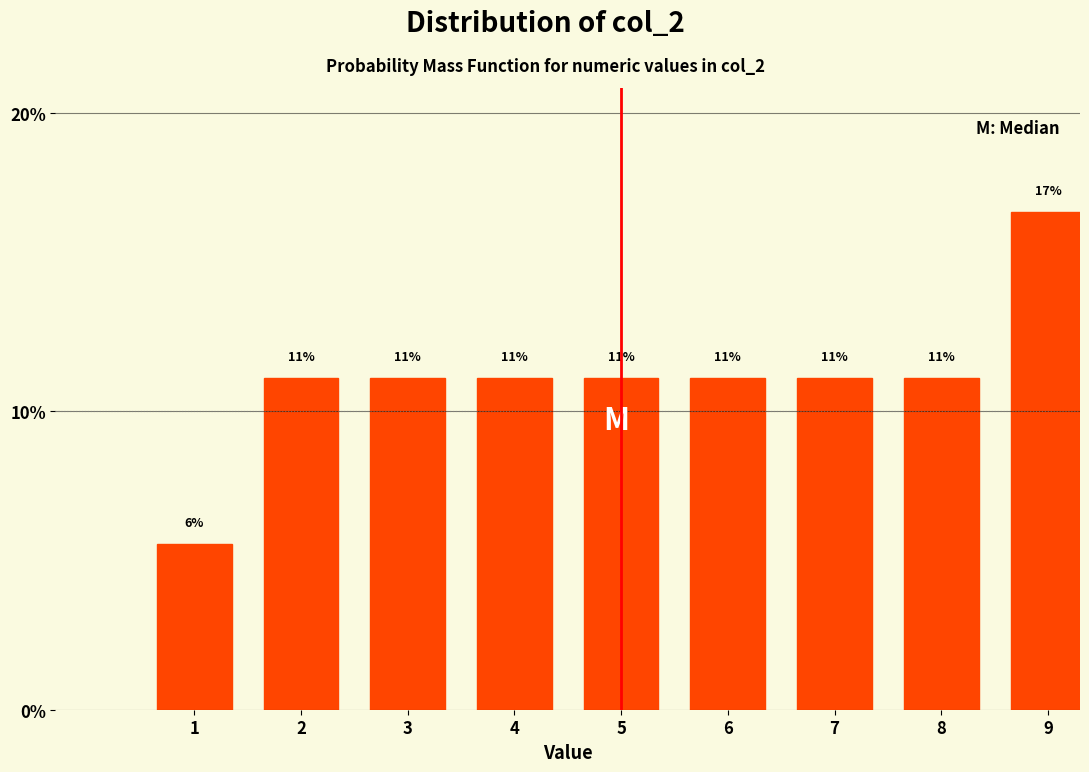

How many bars are there in total?

9